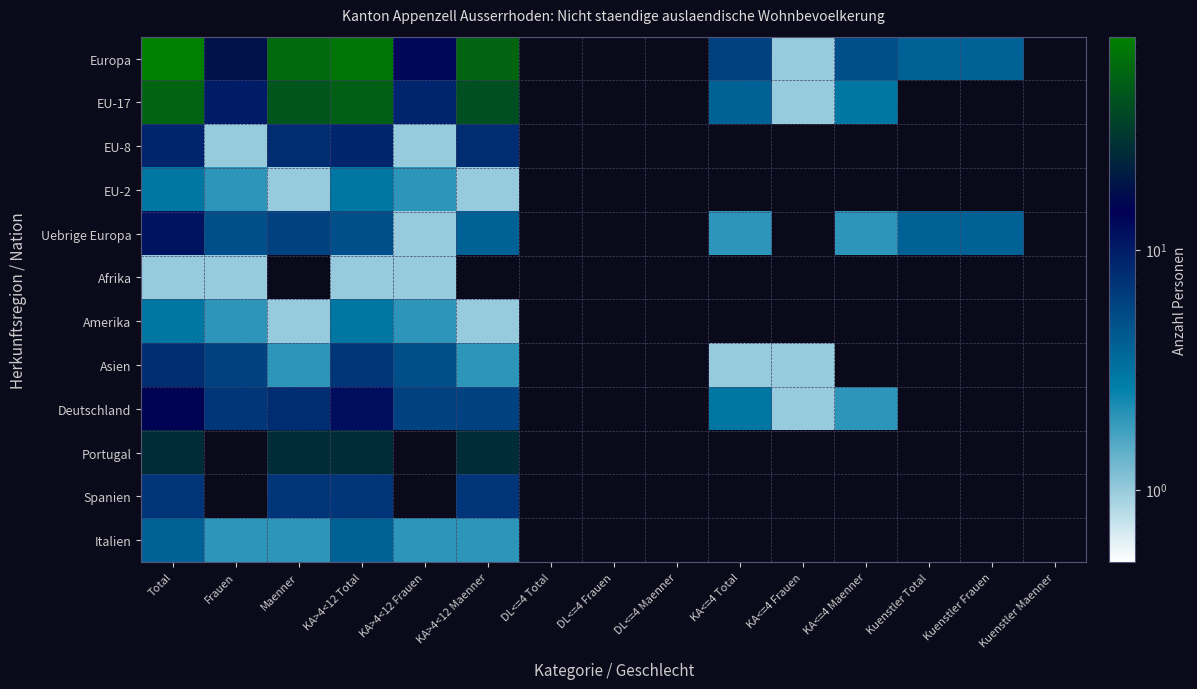

How many categories are shown in the chart?

15